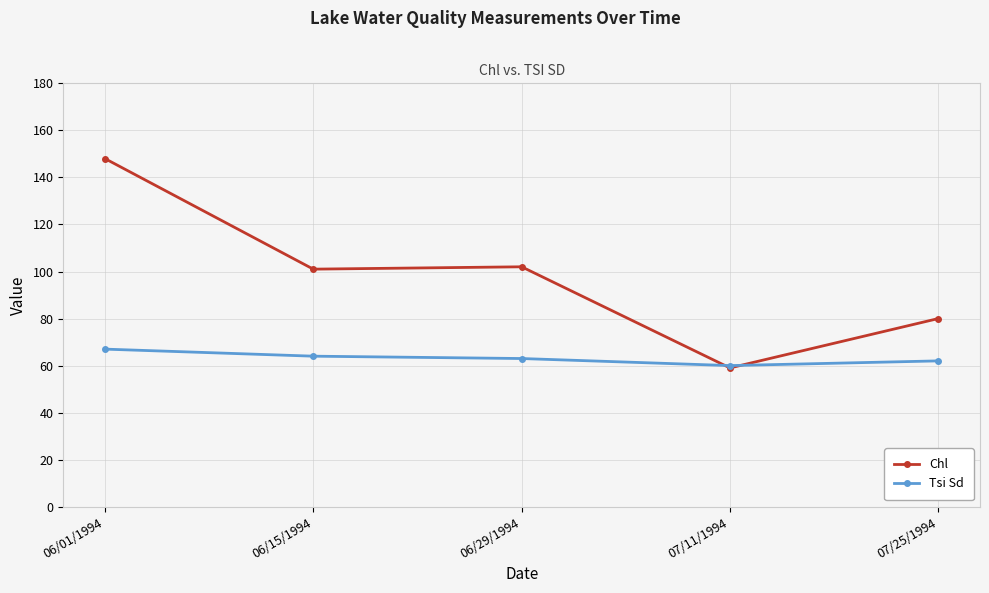

What is the minimum value for Chl?

59